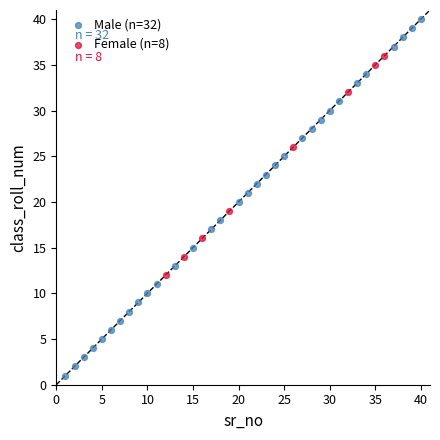

Which series reaches the minimum Y coordinate?

Male (n=32)